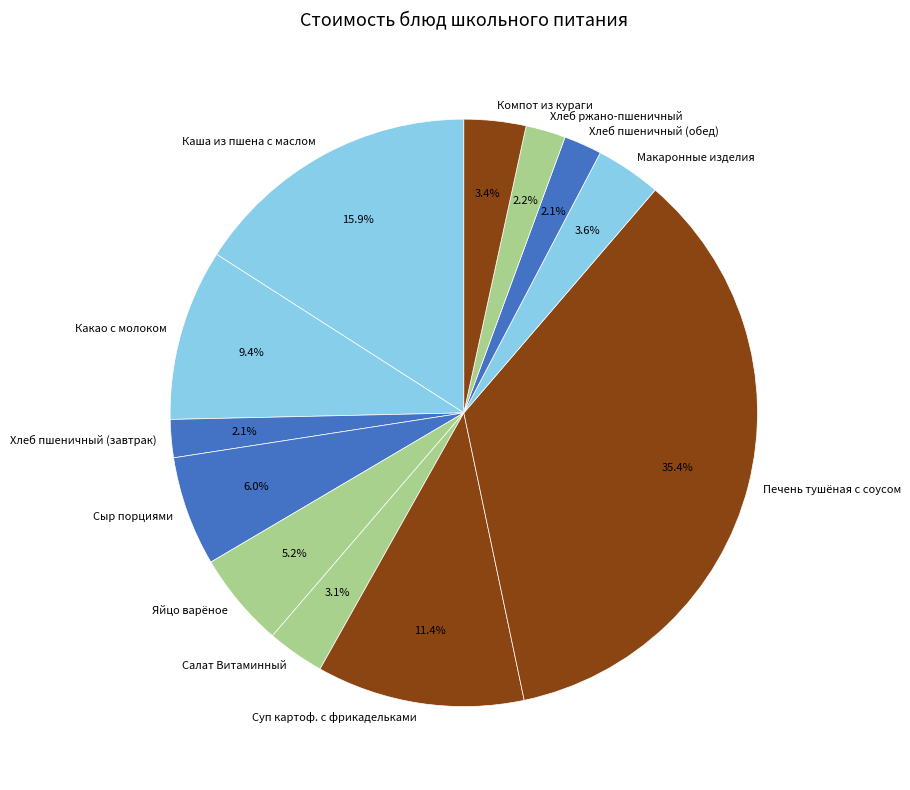

To the nearest percent, what portion does Хлеб пшеничный (завтрак) represent?

2%